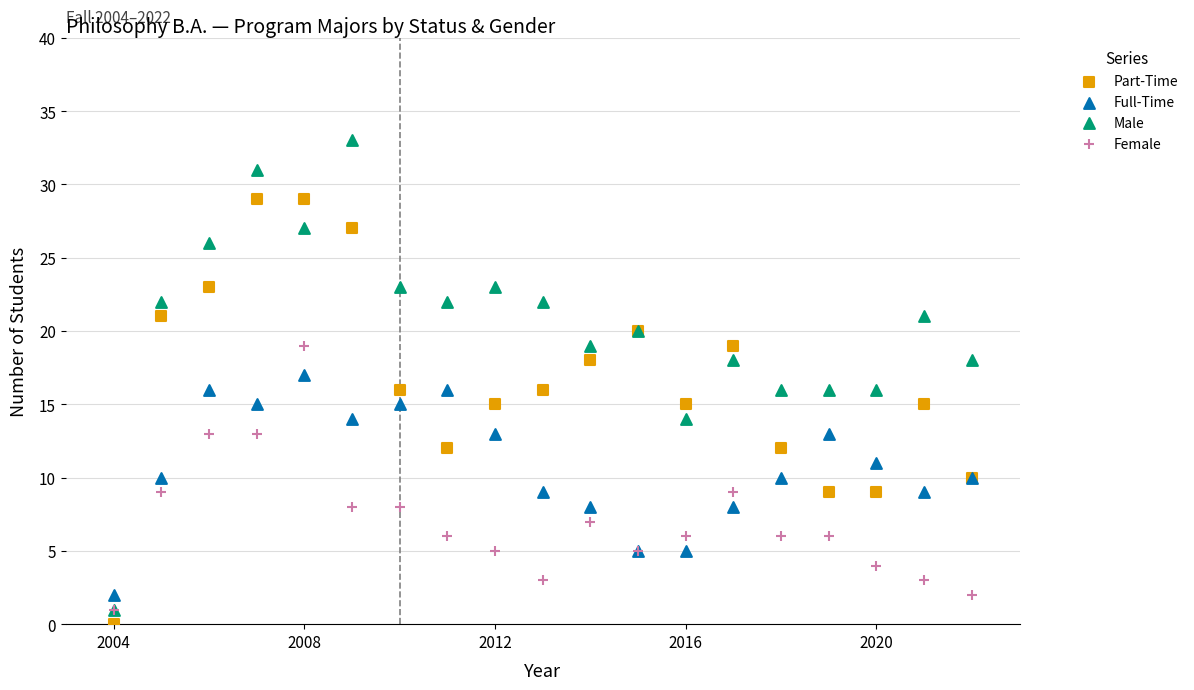

Which series contains the highest Y value?

Male